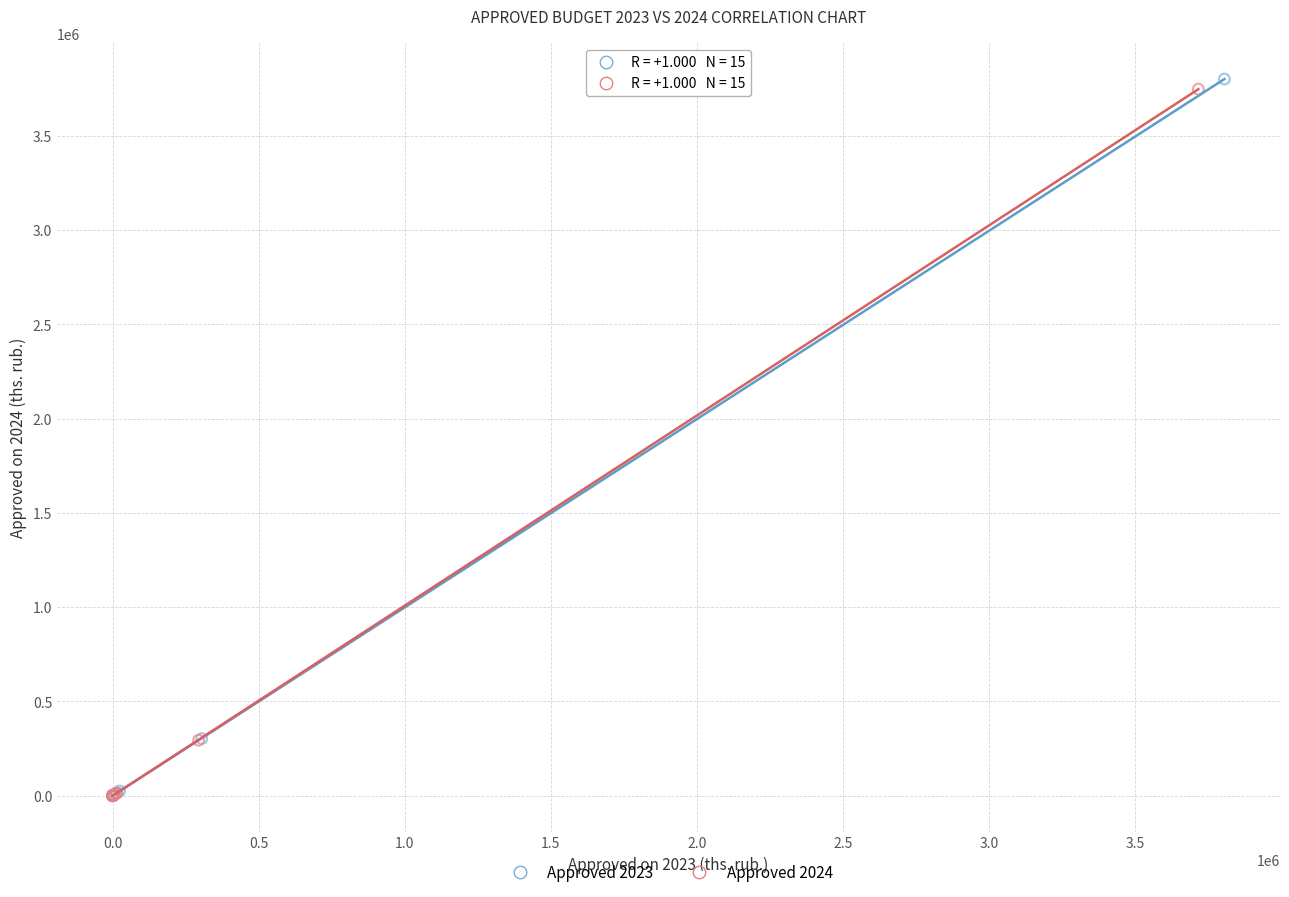

Which series has the widest spread of Y values?

Approved 2023